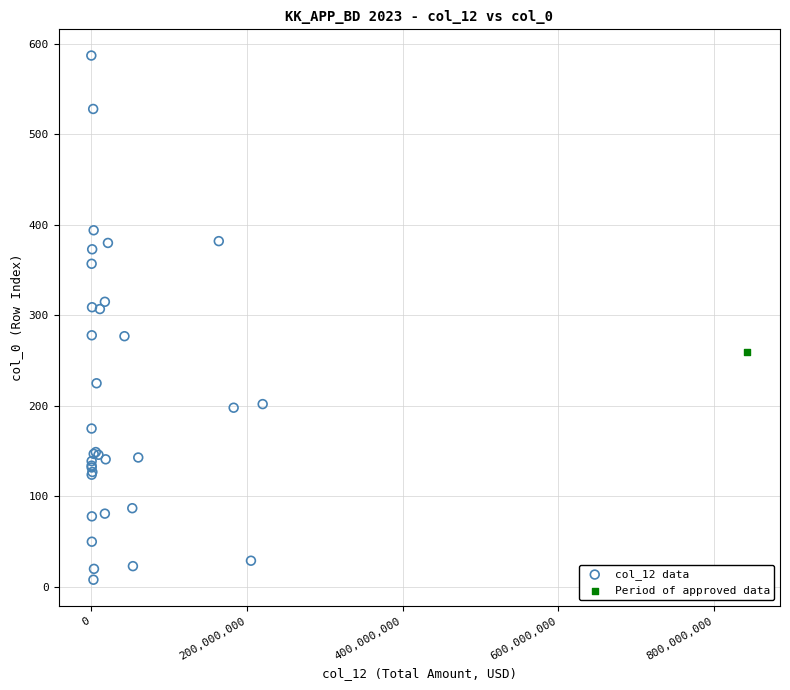

What are all the series names shown in the legend?

col_12 data, Period of approved data